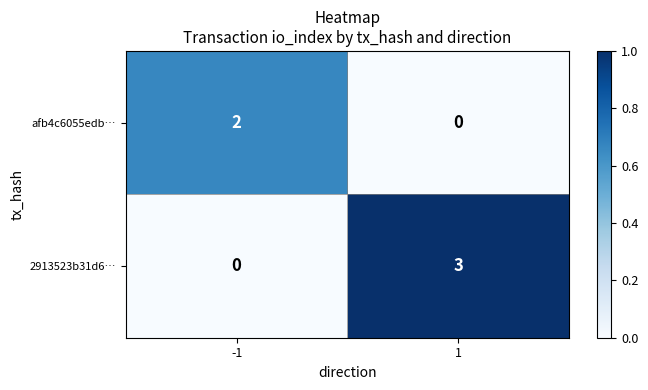

Rank the series by their maximum value, from highest to lowest.

2913523b31d6…, afb4c6055edb…